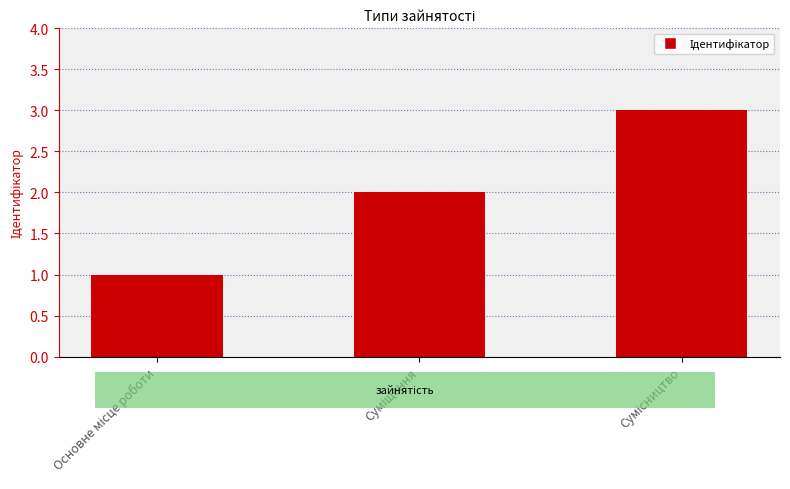

What is the sum of all values?

6